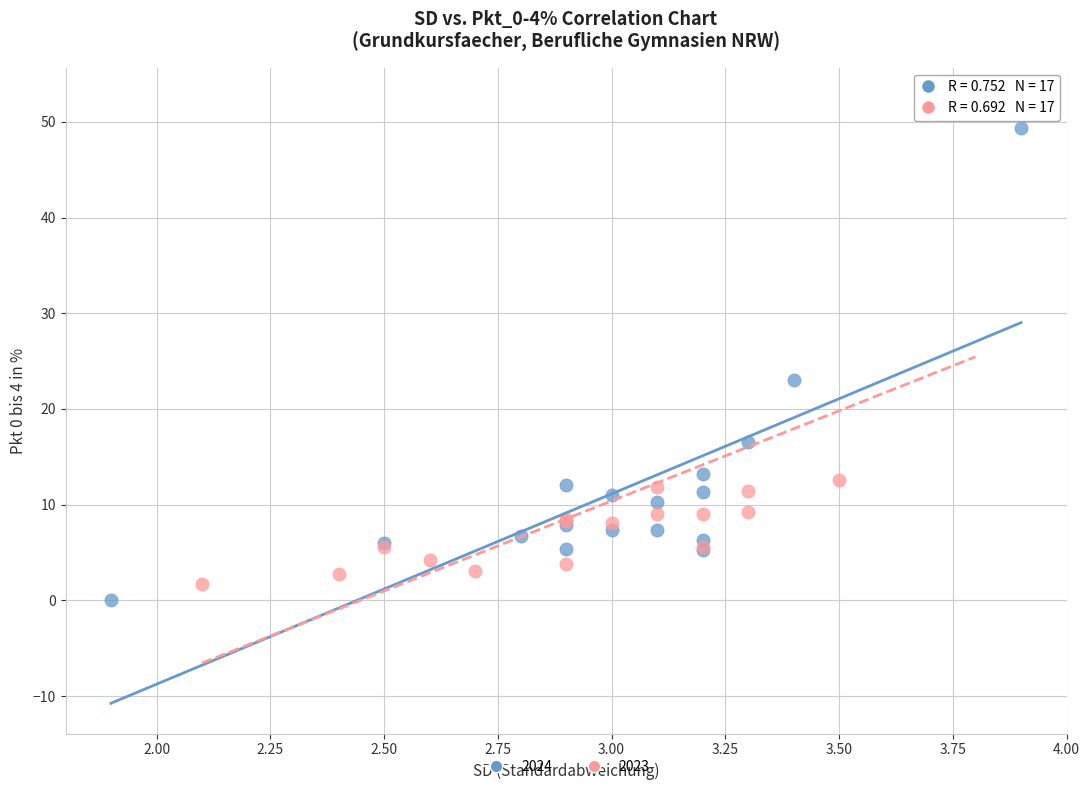

Which series has the largest Y range (max minus min)?

2023